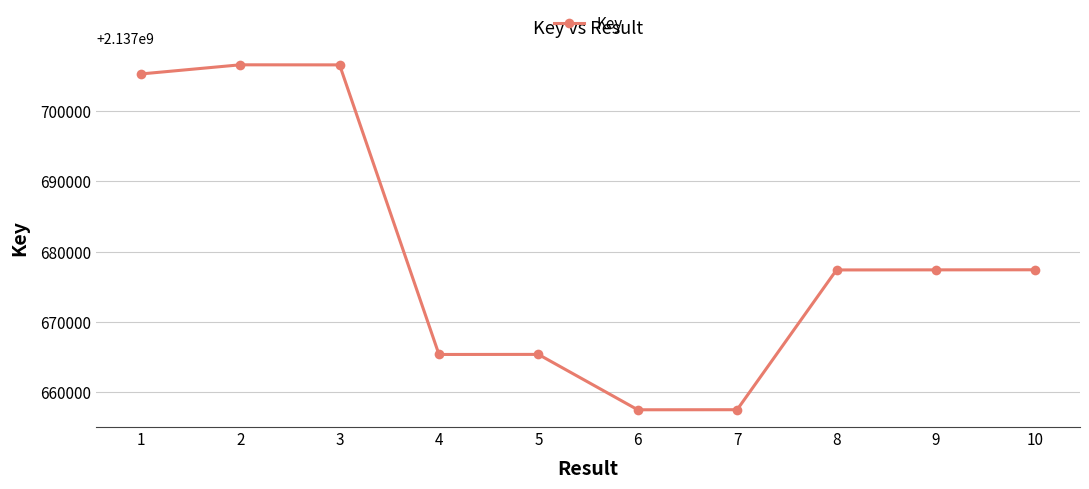

What is the maximum value shown in the chart?

2137706600